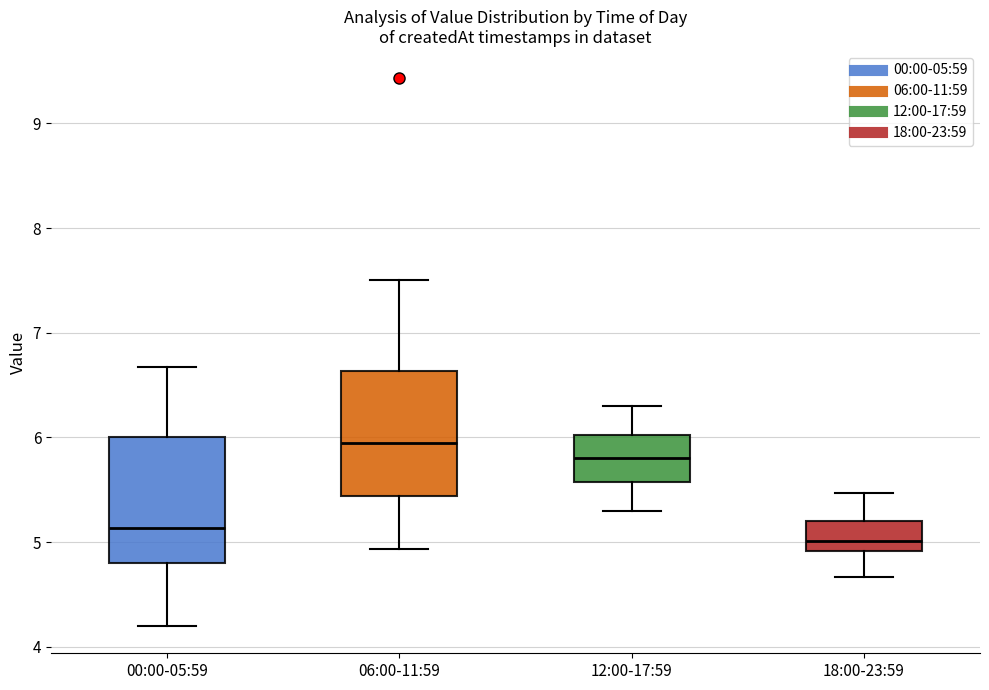

Where does the upper whisker of the box for 18:00-23:59 end on the y-axis? The values are not printed on the chart, so give them approximately, as read against the axis.

5.5